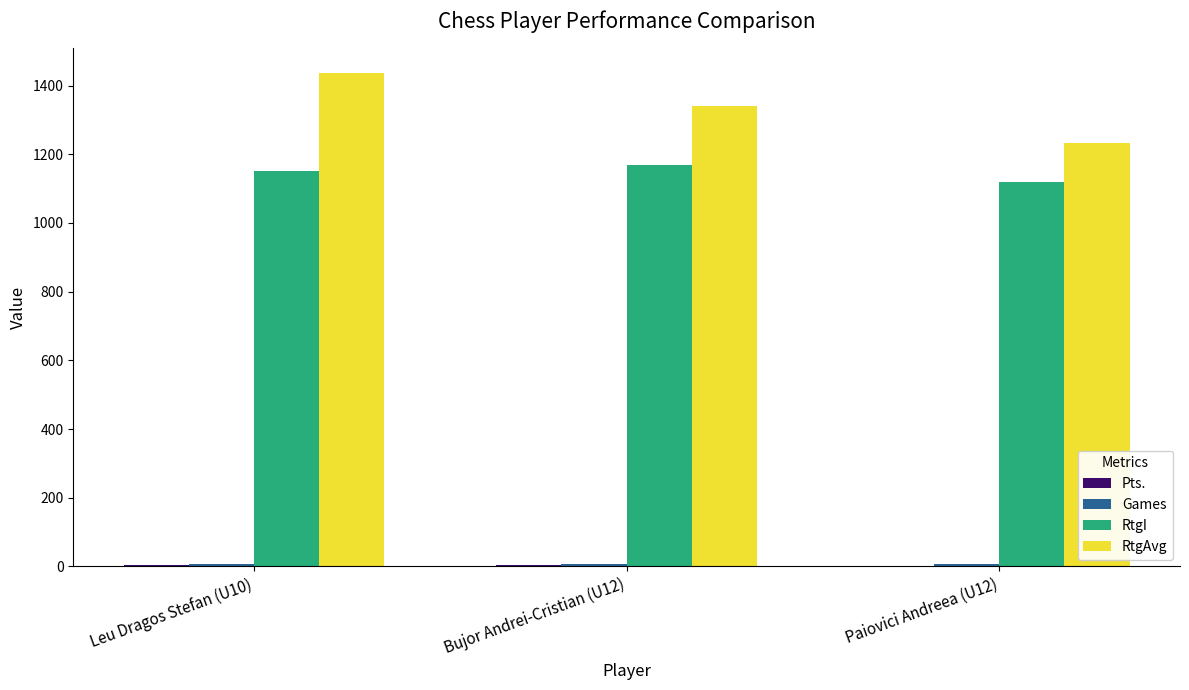

The value of RtgAvg at Leu Dragos Stefan (U10) is 2497.1. True or false?

False